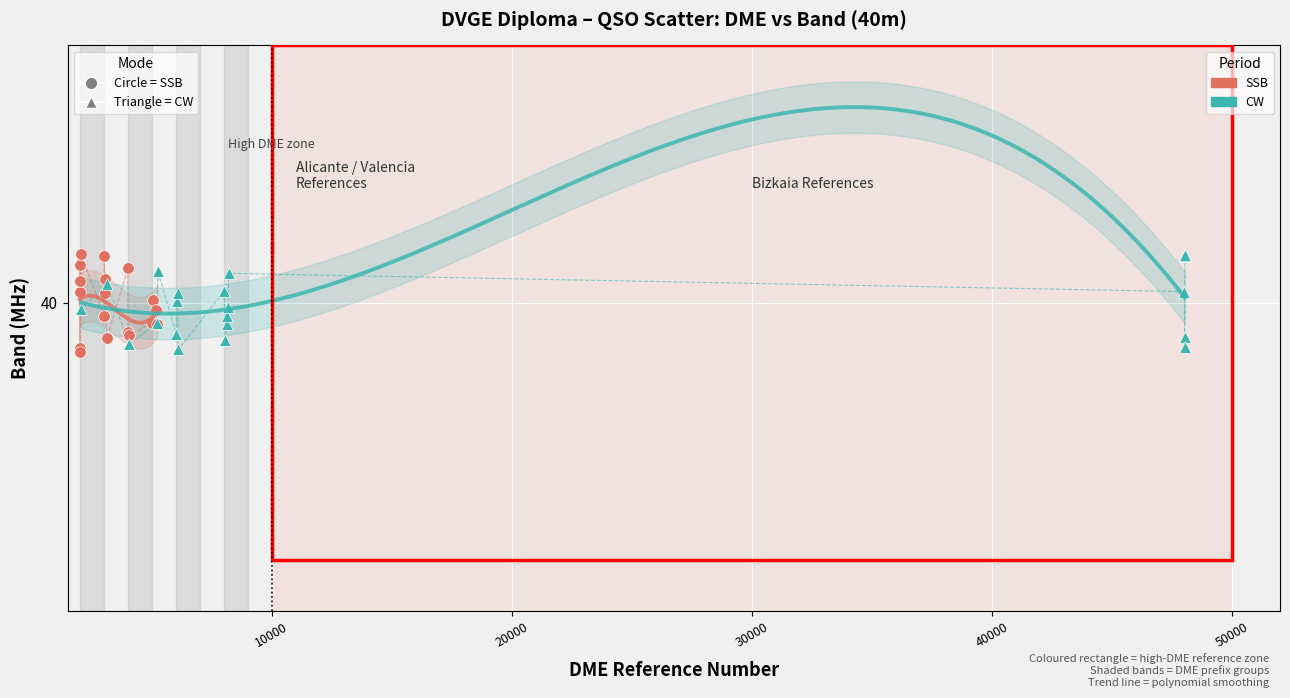

What are all the series names shown in the legend?

SSB, CW